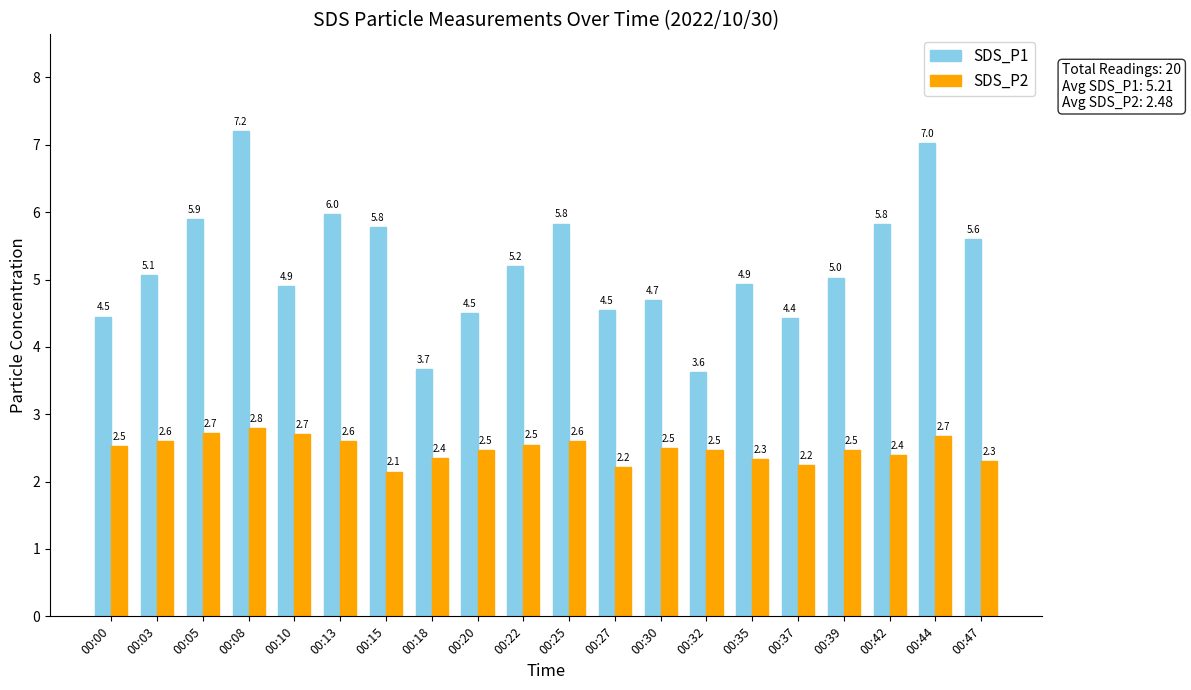

What is the difference between the highest and lowest values at 00:20?

2.0